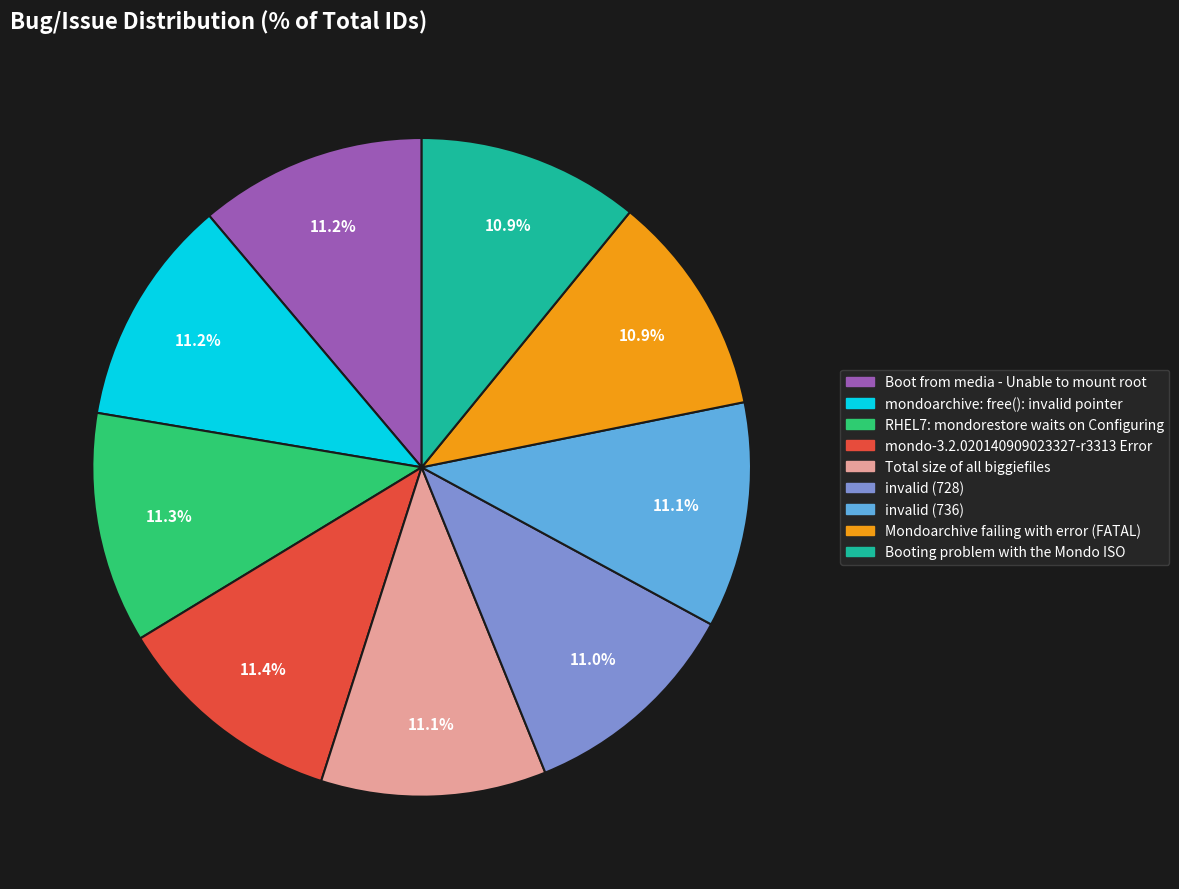

To the nearest percent, what percentage of the pie is Mondoarchive failing with error (FATAL)?

11%